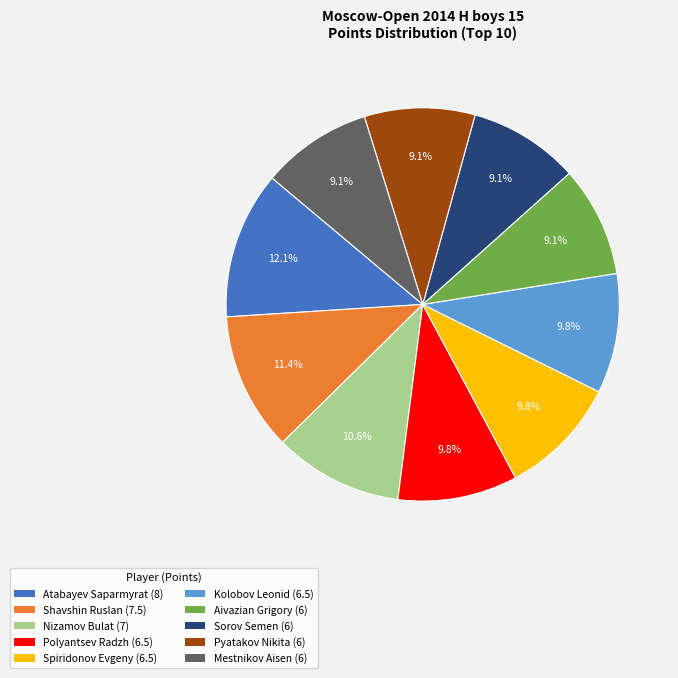

To the nearest percent, what portion does Spiridonov Evgeny represent?

10%